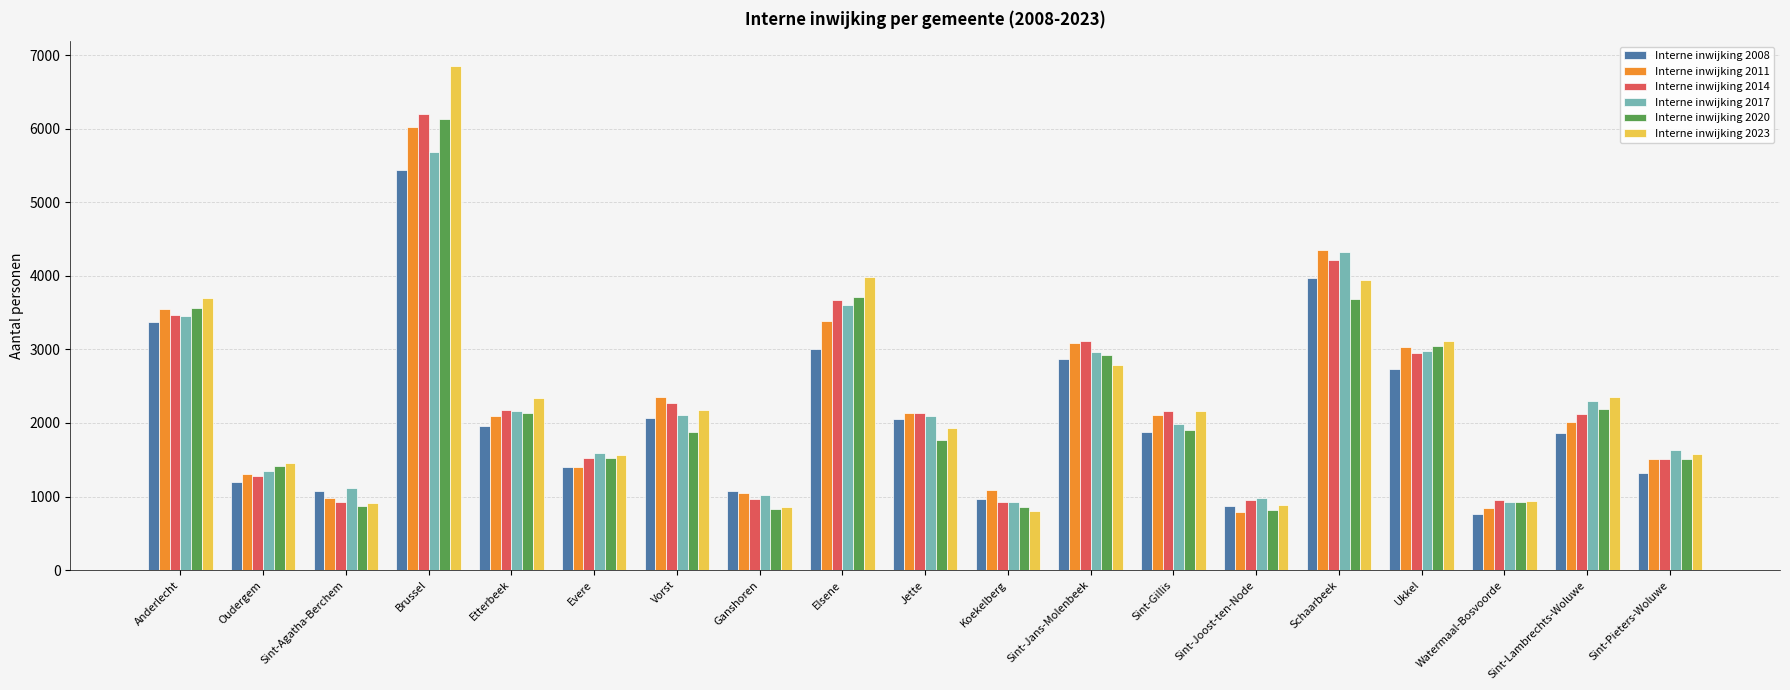

The value of Interne inwijking 2023 at Sint-Agatha-Berchem is 910. True or false?

True